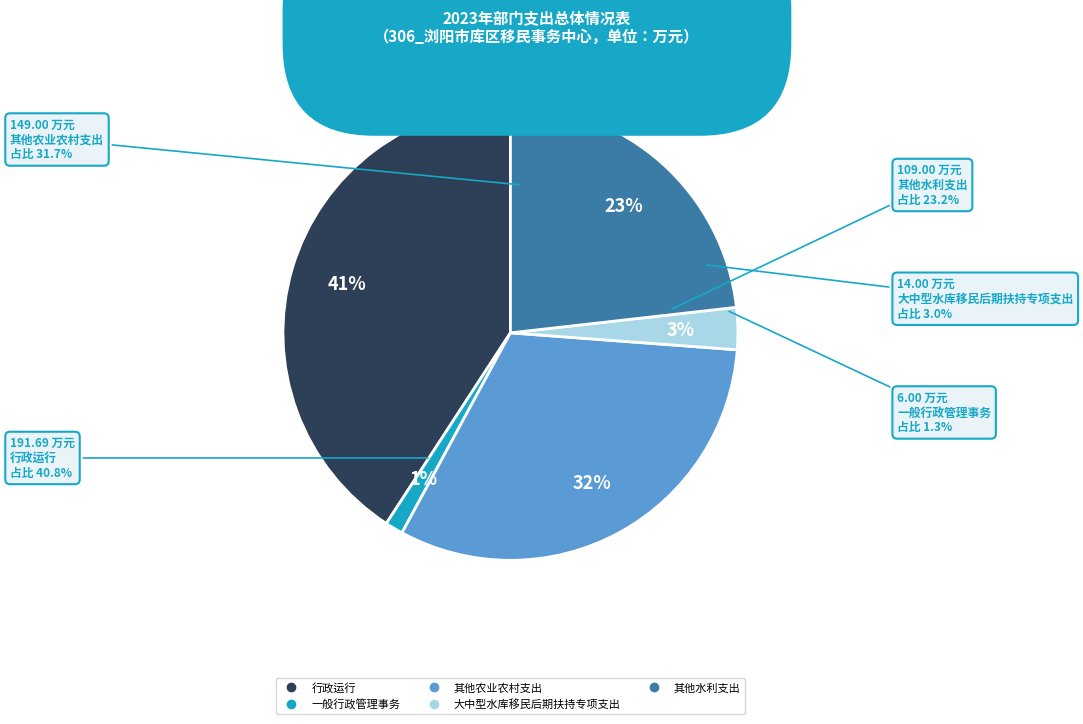

Approximately how many times larger is the value at 其他农业农村支出 compared to 大中型水库移民后期扶持专项支出?

10.6